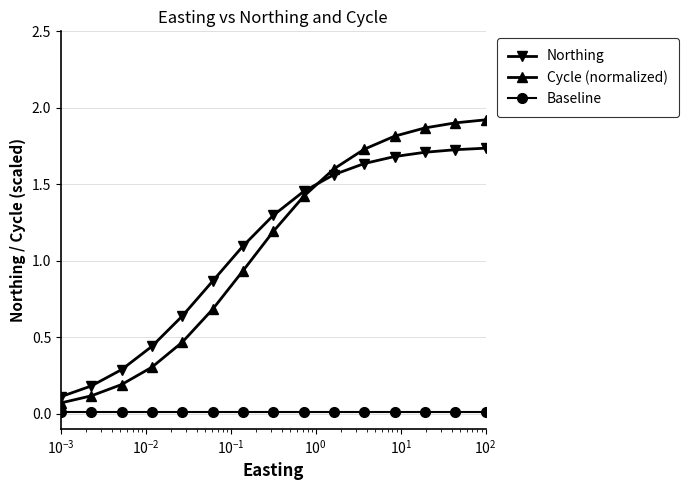

True or false: Cycle (normalized) has more than 2 points higher than both neighbors.

False